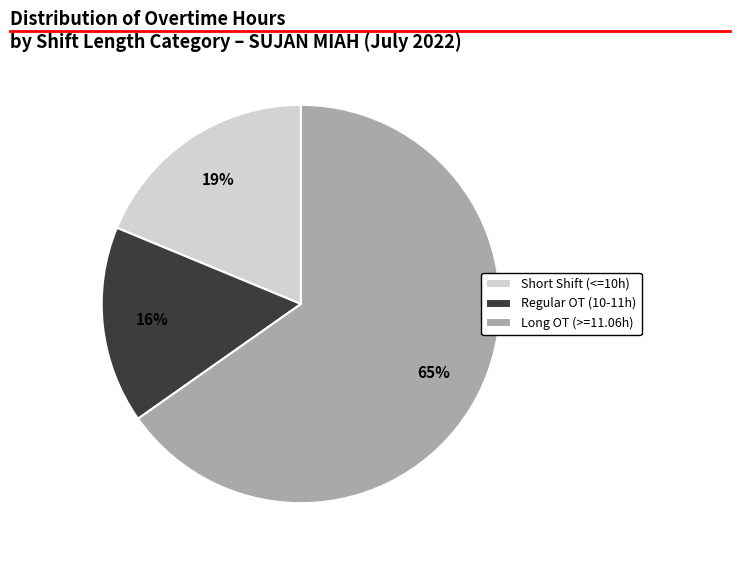

Rank the categories by value from highest to lowest.

Long OT (>=11.06h), Short Shift (<=10h), Regular OT (10-11h)